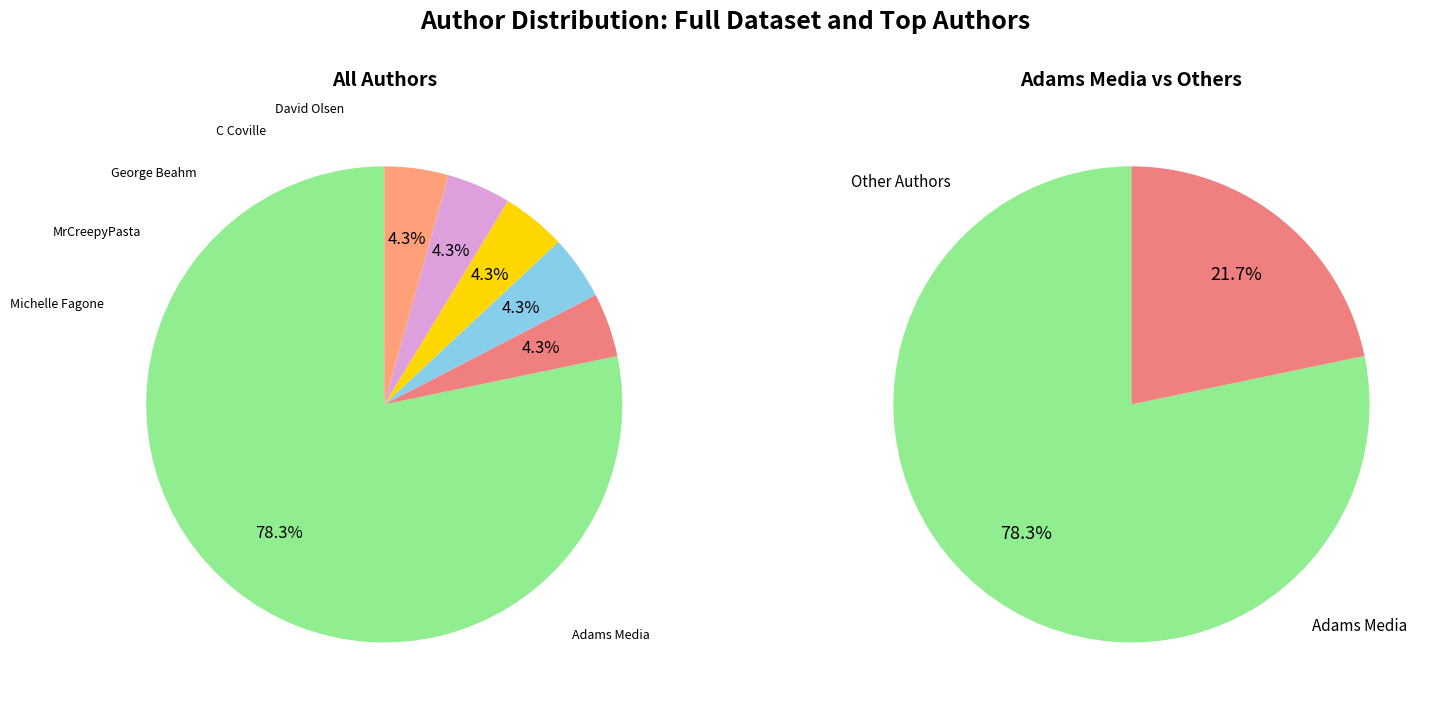

How many slices are in this pie chart?

6